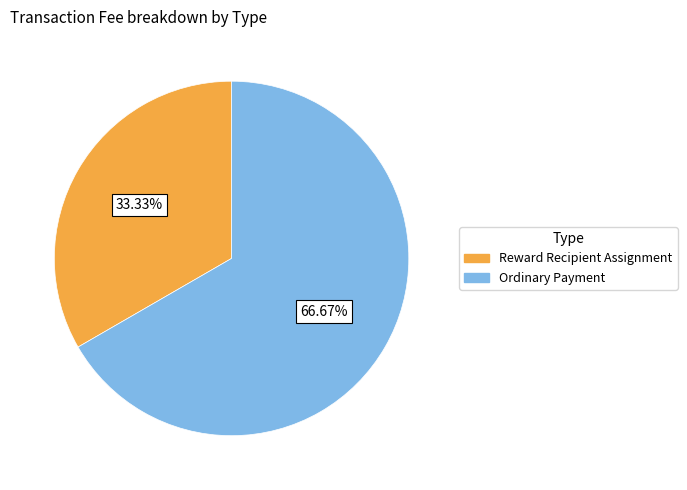

To the nearest percent, what percentage of the pie is Reward Recipient Assignment?

33%